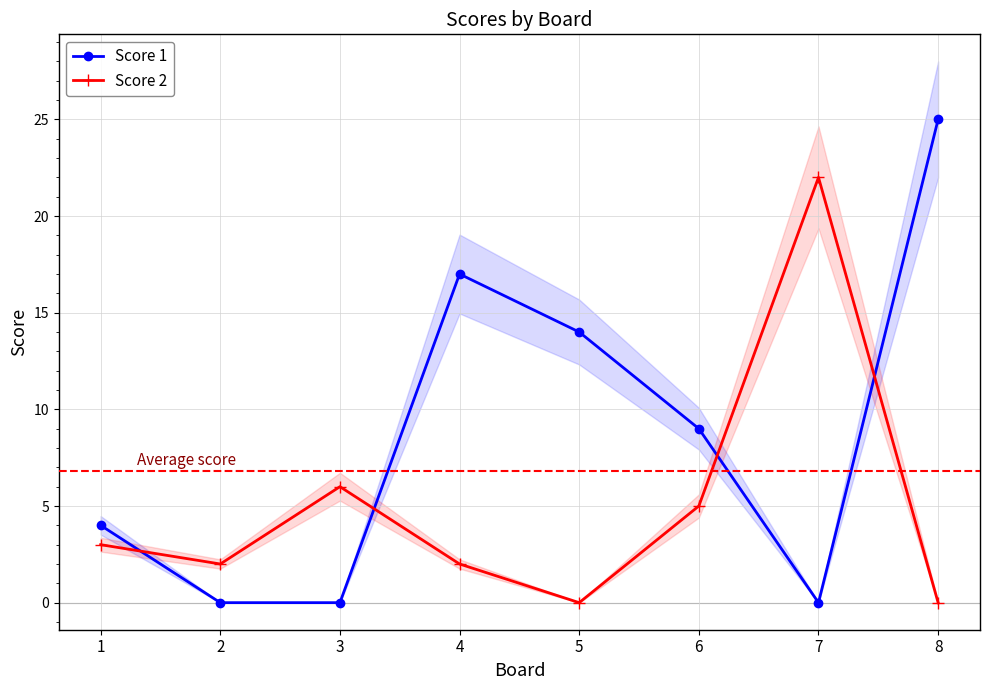

What is the difference between the maximum and second lowest values in the Score 2 series?

22